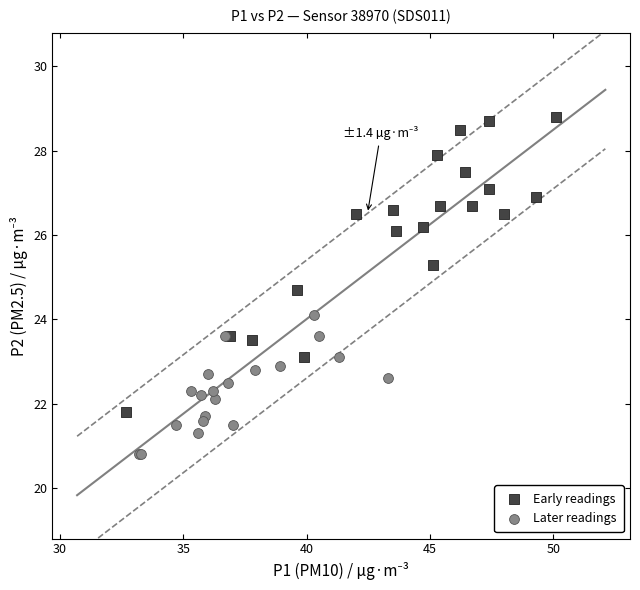

Which series contains the highest Y value?

Early readings